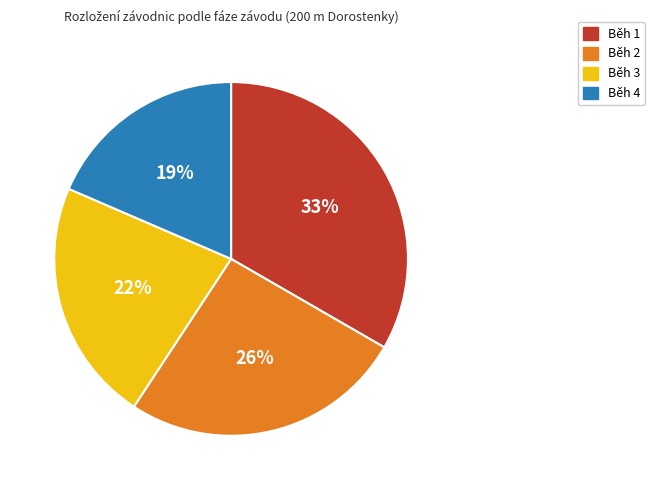

Which category has the smallest portion of the pie?

Běh 4